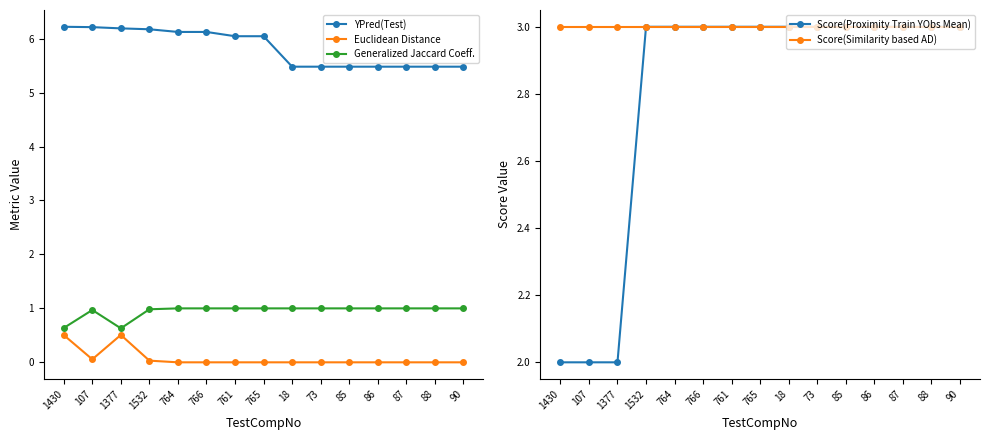

How many data points in YPred(Test) are less than 6?

7